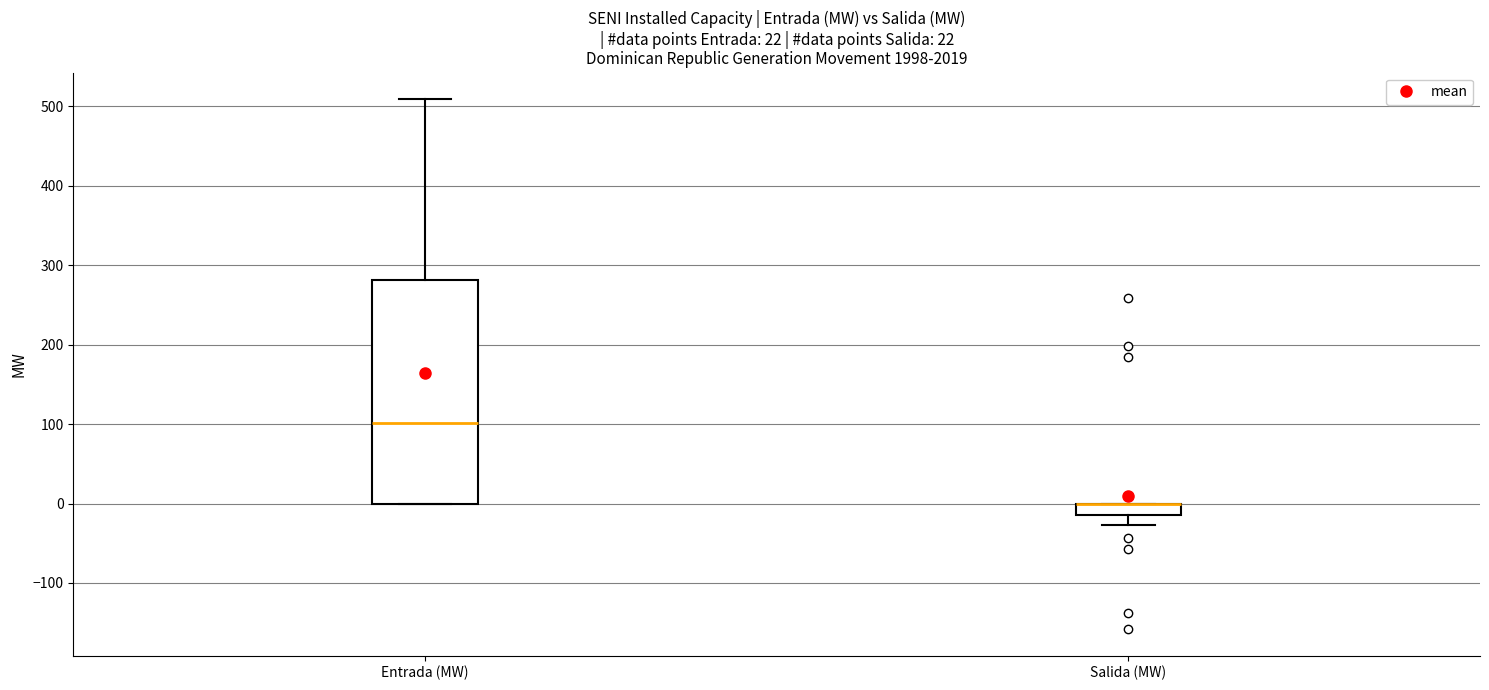

Which box is the tallest, from its lower edge to its upper edge?

Entrada (MW)